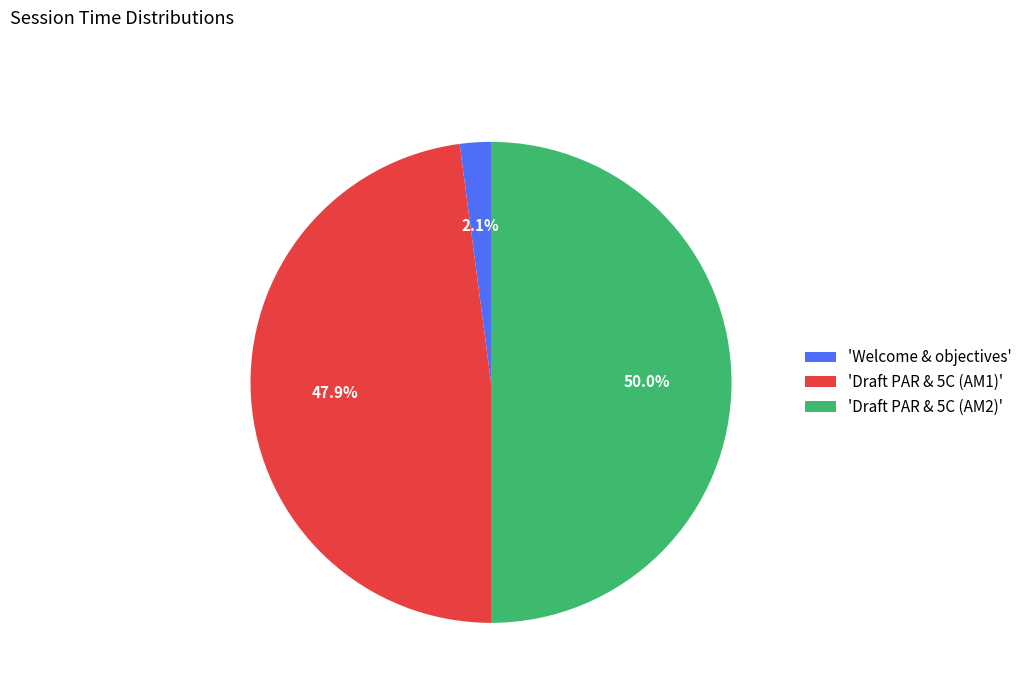

Count the number of slices in the pie.

3